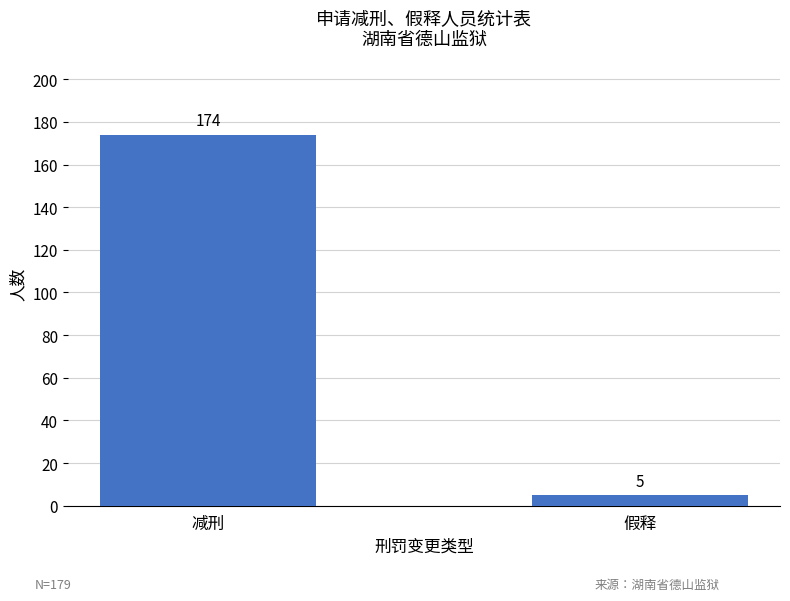

What is the label of the 1st bar from the right?

假释